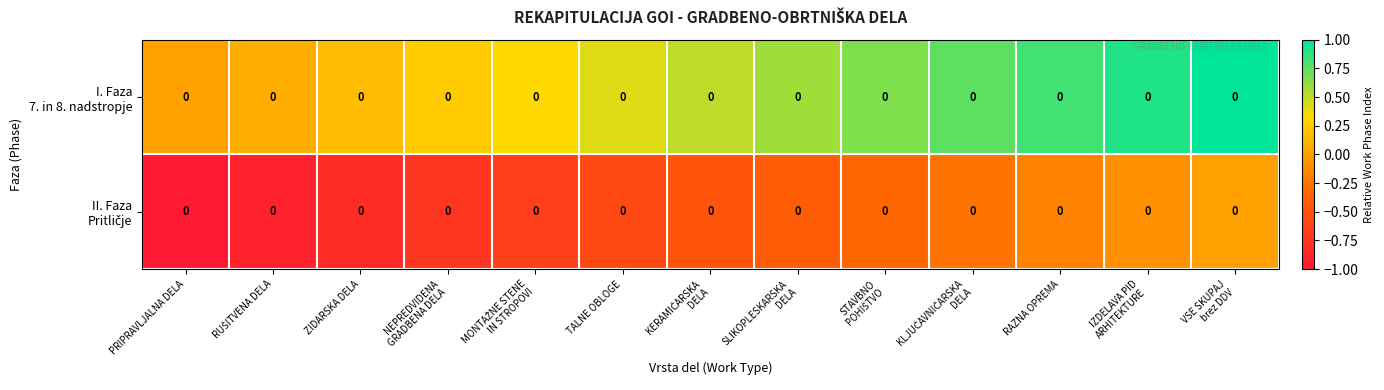

At which category does the chart reach its minimum across all series?

PRIPRAVLJALNA DELA